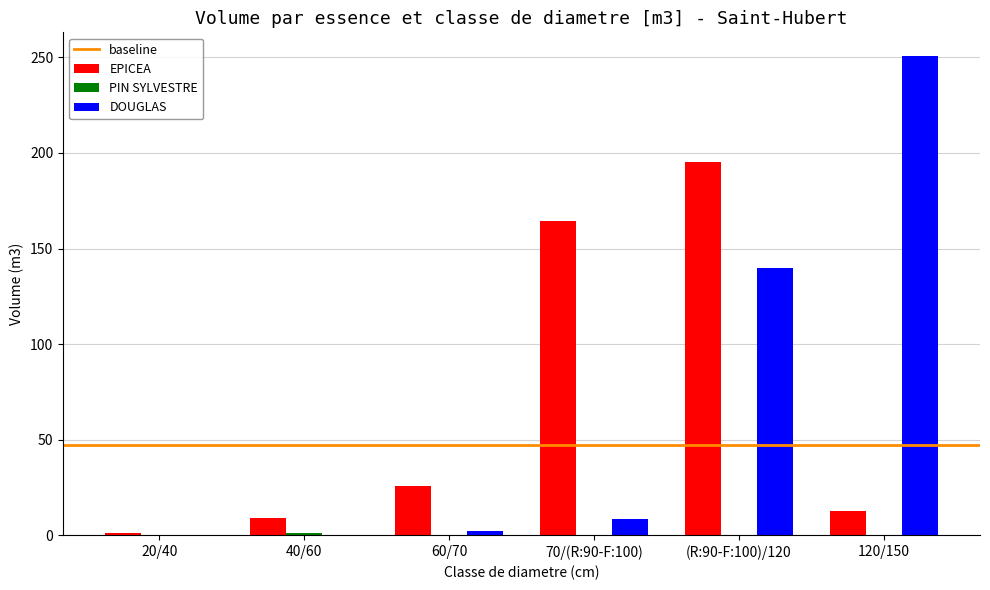

What is the spread (max minus min) of values at (R:90-F:100)/120?

195.3